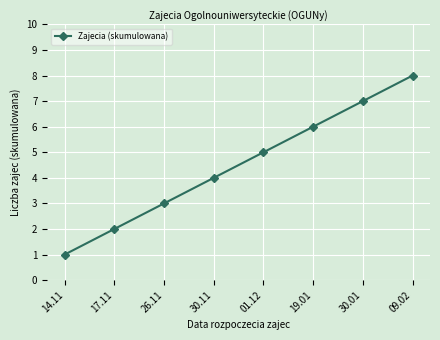

How many data points are less than 5?

4